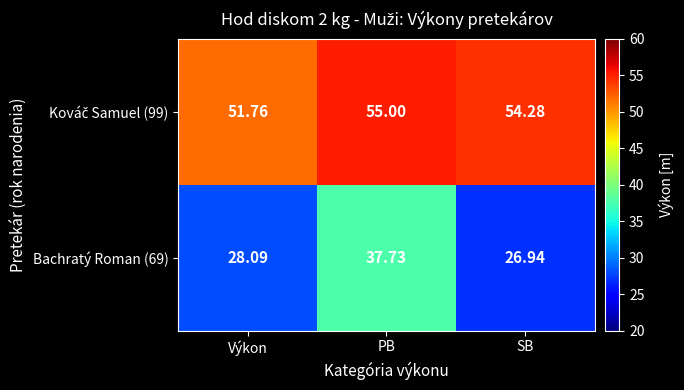

Which category has the highest value across all series?

PB